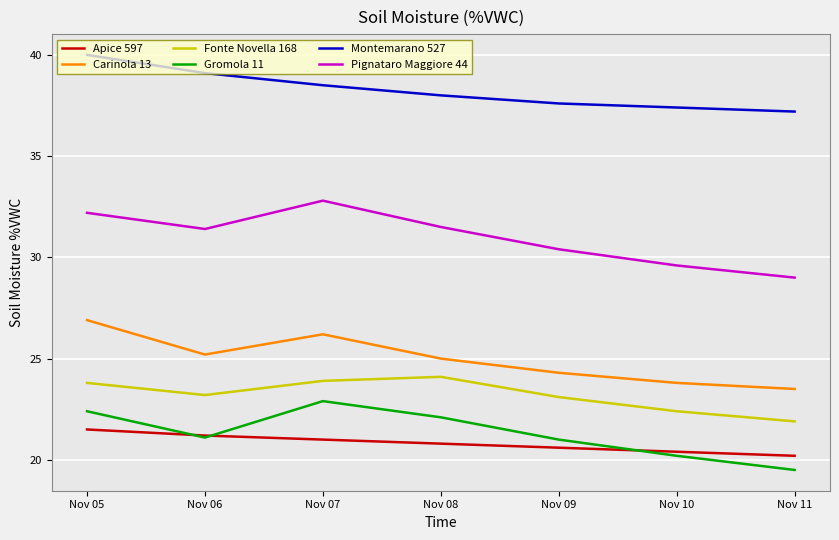

Where does the Carinola 13 series first go above 25?

Nov 05